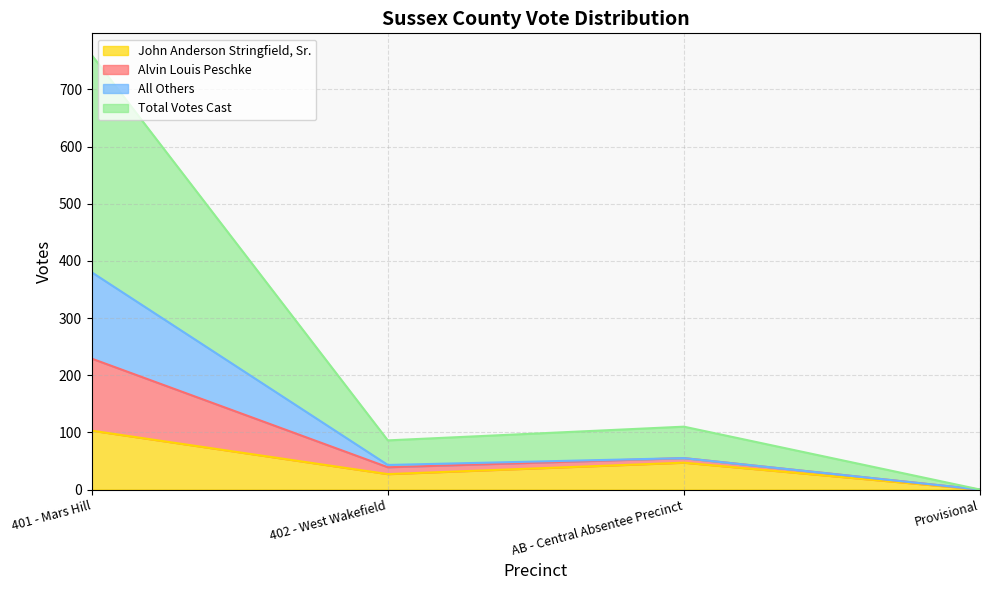

Where does the John Anderson Stringfield, Sr. series first go above 47?

401 - Mars Hill